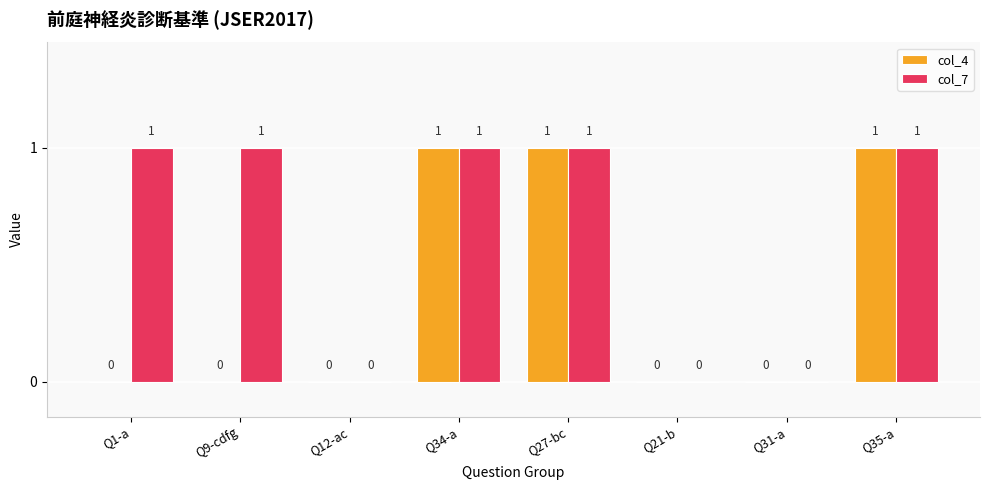

What is the sum of all col_4 values?

3